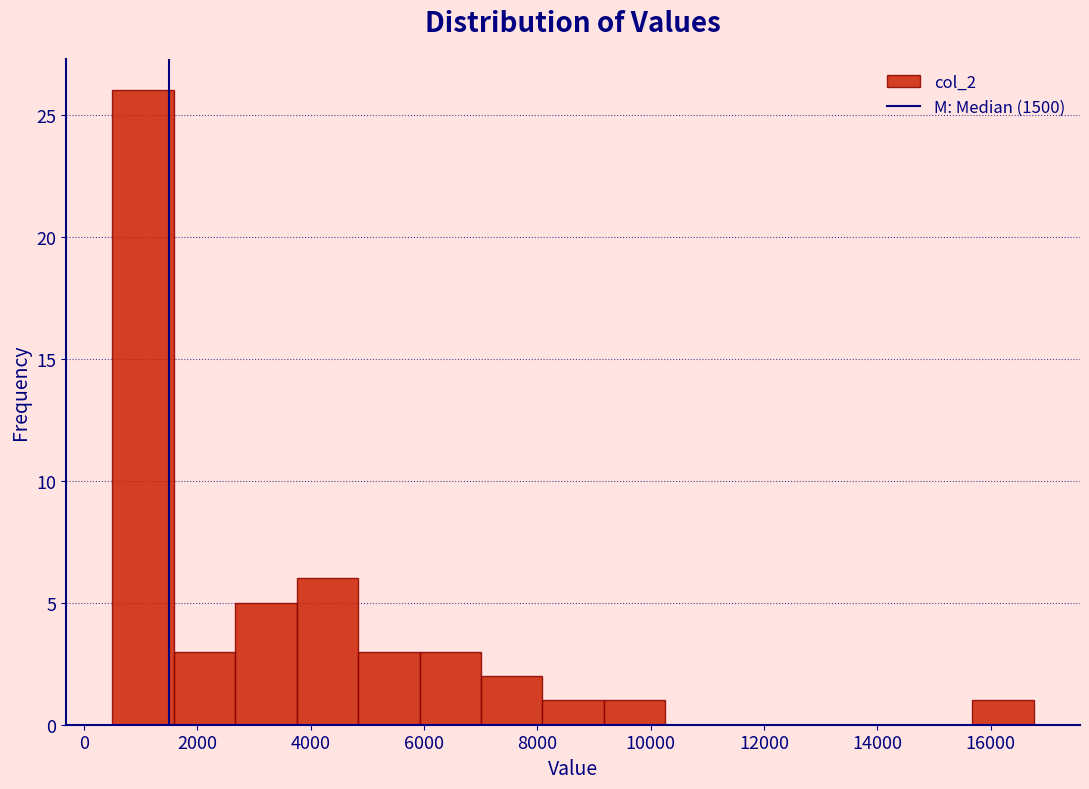

Reading left to right, transcribe this chart: for each bar, give the range it covers on the x-axis and its height. Neither the bar edges nor the heights are printed on the chart, so give them approximately, as read against the axes.

600 to 1600: 26
1600 to 2600: 3
2600 to 3800: 5
3800 to 4800: 6
4800 to 6000: 3
6000 to 7000: 3
7000 to 8000: 2
8000 to 9200: 1
9200 to 10200: 1
10200 to 11400: 0
11400 to 12400: 0
12400 to 13600: 0
13600 to 14600: 0
14600 to 15600: 0
15600 to 16800: 1